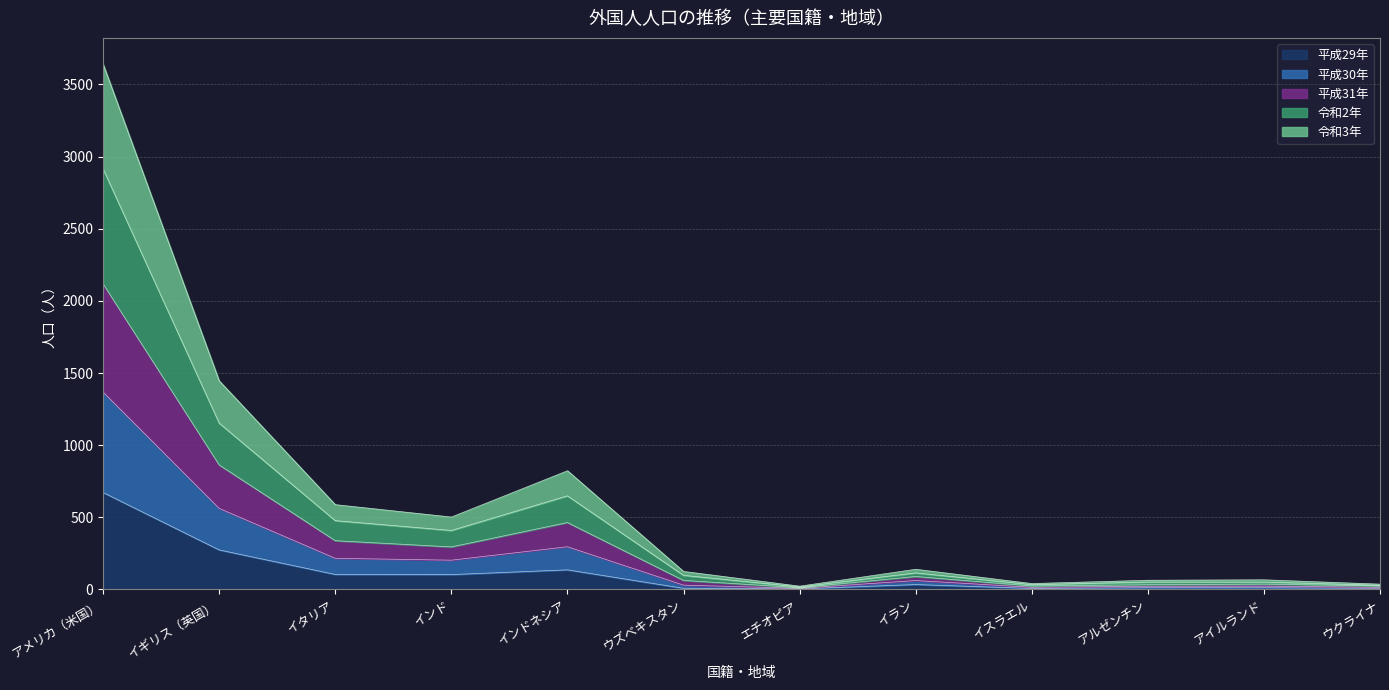

The value of 平成30年 at アイルランド is 37. True or false?

True